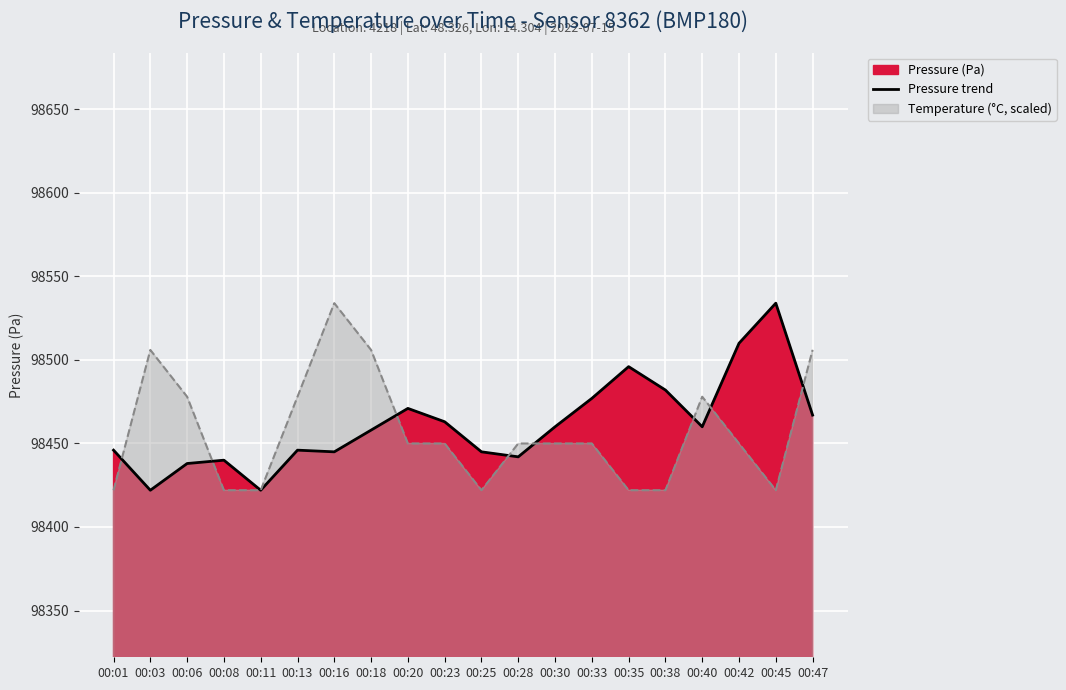

What is the change in value from 00:03 to 00:42?

+88